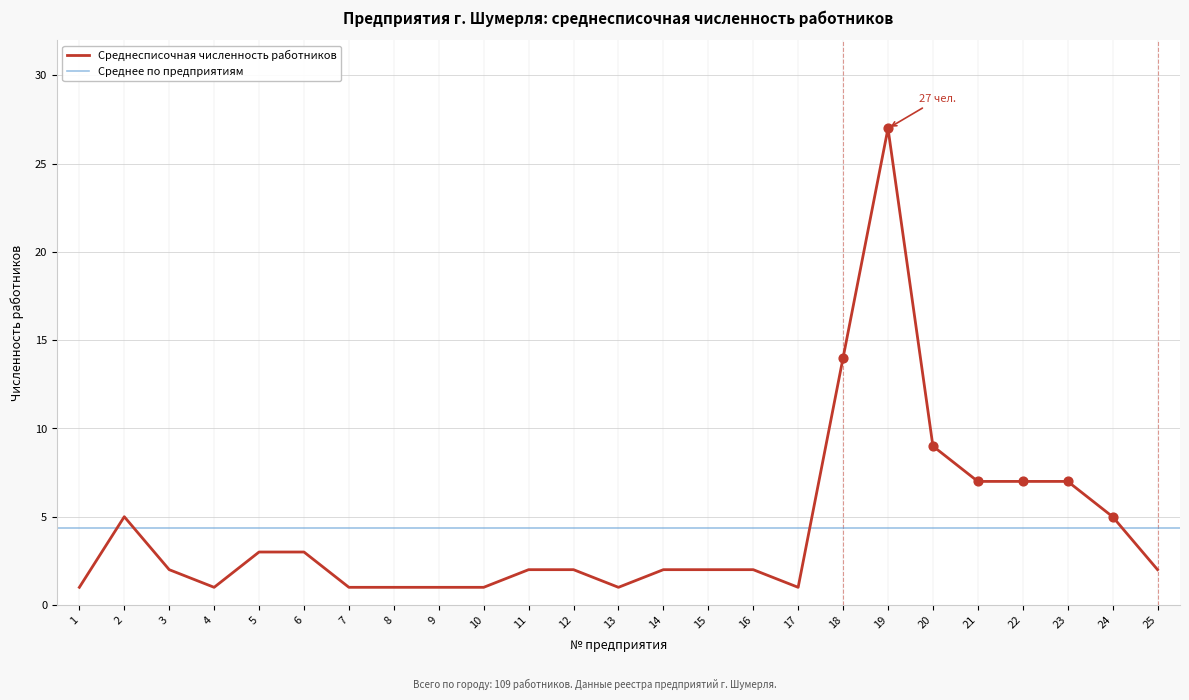

What is the change in value from 8 to 12?

+1